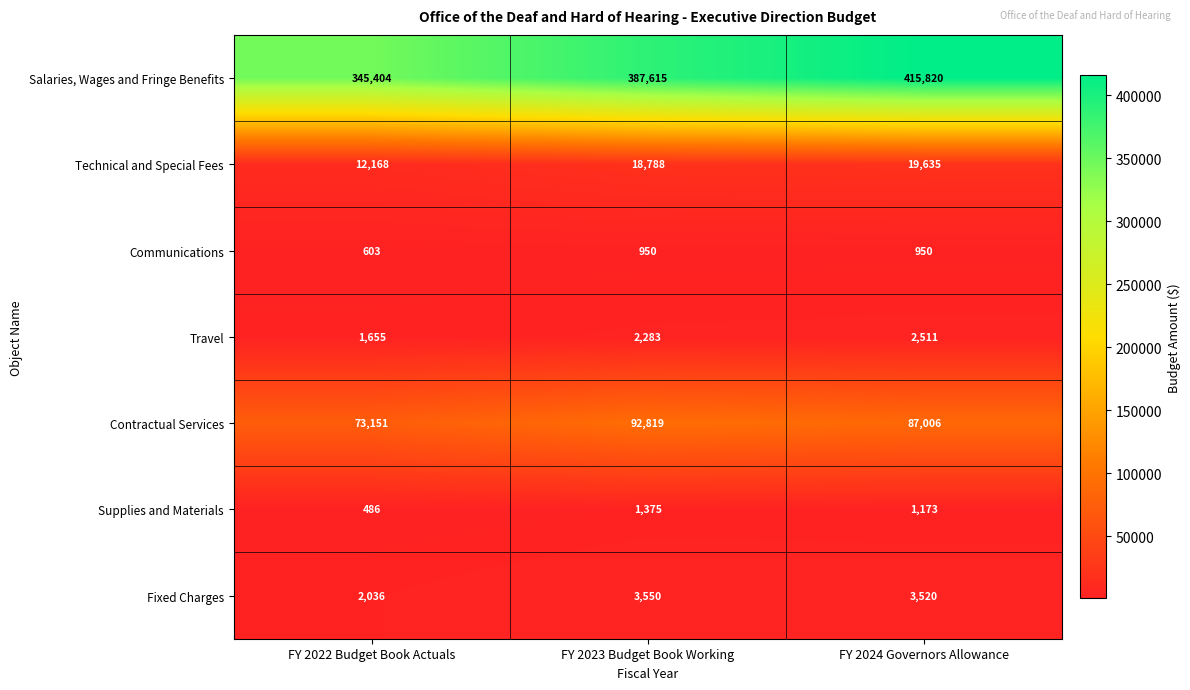

Which series has the widest spread of values?

Salaries, Wages and Fringe Benefits